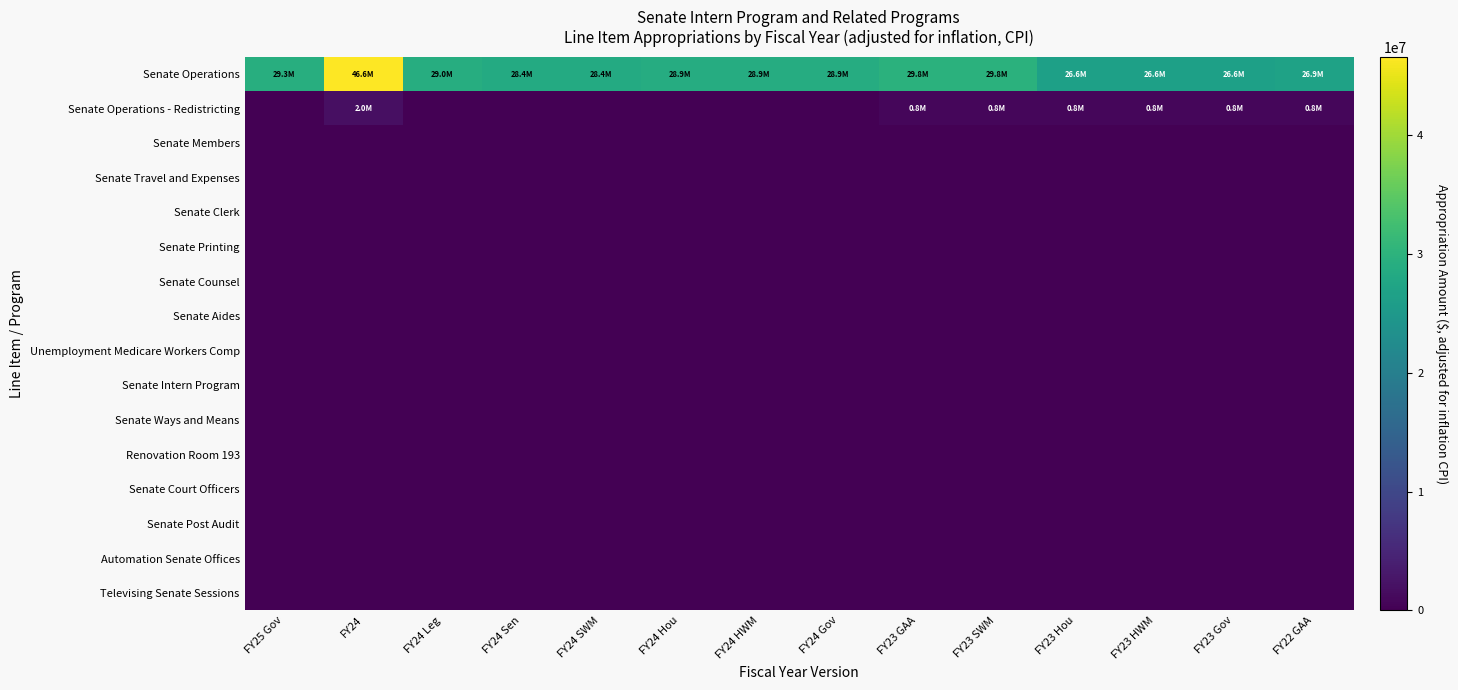

Reading left to right, list all the values displayed in this chart.

Senate Operations: FY25 Gov=29266738	FY24=46615421	FY24 Leg=29010278	FY24 Sen=28433979	FY24 SWM=28433979	FY24 Hou=28911154	FY24 HWM=28911154	FY24 Gov=28911154	FY23 GAA=29823406	FY23 SWM=29823406	FY23 Hou=26558518	FY23 HWM=26558518	FY23 Gov=26558518	FY22 GAA=26861468
Senate Operations - Redistricting: FY25 Gov=0	FY24=1983445	FY24 Leg=0	FY24 Sen=0	FY24 SWM=0	FY24 Hou=0	FY24 HWM=0	FY24 Gov=0	FY23 GAA=789892	FY23 SWM=789892	FY23 Hou=789892	FY23 HWM=789892	FY23 Gov=789892	FY22 GAA=822870
Senate Members: FY25 Gov=0	FY24=0	FY24 Leg=0	FY24 Sen=0	FY24 SWM=0	FY24 Hou=0	FY24 HWM=0	FY24 Gov=0	FY23 GAA=0	FY23 SWM=0	FY23 Hou=0	FY23 HWM=0	FY23 Gov=0	FY22 GAA=0
Senate Travel and Expenses: FY25 Gov=0	FY24=0	FY24 Leg=0	FY24 Sen=0	FY24 SWM=0	FY24 Hou=0	FY24 HWM=0	FY24 Gov=0	FY23 GAA=0	FY23 SWM=0	FY23 Hou=0	FY23 HWM=0	FY23 Gov=0	FY22 GAA=0
Senate Clerk: FY25 Gov=0	FY24=0	FY24 Leg=0	FY24 Sen=0	FY24 SWM=0	FY24 Hou=0	FY24 HWM=0	FY24 Gov=0	FY23 GAA=0	FY23 SWM=0	FY23 Hou=0	FY23 HWM=0	FY23 Gov=0	FY22 GAA=0
Senate Printing: FY25 Gov=0	FY24=0	FY24 Leg=0	FY24 Sen=0	FY24 SWM=0	FY24 Hou=0	FY24 HWM=0	FY24 Gov=0	FY23 GAA=0	FY23 SWM=0	FY23 Hou=0	FY23 HWM=0	FY23 Gov=0	FY22 GAA=0
Senate Counsel: FY25 Gov=0	FY24=0	FY24 Leg=0	FY24 Sen=0	FY24 SWM=0	FY24 Hou=0	FY24 HWM=0	FY24 Gov=0	FY23 GAA=0	FY23 SWM=0	FY23 Hou=0	FY23 HWM=0	FY23 Gov=0	FY22 GAA=0
Senate Aides: FY25 Gov=0	FY24=0	FY24 Leg=0	FY24 Sen=0	FY24 SWM=0	FY24 Hou=0	FY24 HWM=0	FY24 Gov=0	FY23 GAA=0	FY23 SWM=0	FY23 Hou=0	FY23 HWM=0	FY23 Gov=0	FY22 GAA=0
Unemployment Medicare Workers Comp: FY25 Gov=0	FY24=0	FY24 Leg=0	FY24 Sen=0	FY24 SWM=0	FY24 Hou=0	FY24 HWM=0	FY24 Gov=0	FY23 GAA=0	FY23 SWM=0	FY23 Hou=0	FY23 HWM=0	FY23 Gov=0	FY22 GAA=0
Senate Intern Program: FY25 Gov=0	FY24=0	FY24 Leg=0	FY24 Sen=0	FY24 SWM=0	FY24 Hou=0	FY24 HWM=0	FY24 Gov=0	FY23 GAA=0	FY23 SWM=0	FY23 Hou=0	FY23 HWM=0	FY23 Gov=0	FY22 GAA=0
Senate Ways and Means: FY25 Gov=0	FY24=0	FY24 Leg=0	FY24 Sen=0	FY24 SWM=0	FY24 Hou=0	FY24 HWM=0	FY24 Gov=0	FY23 GAA=0	FY23 SWM=0	FY23 Hou=0	FY23 HWM=0	FY23 Gov=0	FY22 GAA=0
Renovation Room 193: FY25 Gov=0	FY24=0	FY24 Leg=0	FY24 Sen=0	FY24 SWM=0	FY24 Hou=0	FY24 HWM=0	FY24 Gov=0	FY23 GAA=0	FY23 SWM=0	FY23 Hou=0	FY23 HWM=0	FY23 Gov=0	FY22 GAA=0
Senate Court Officers: FY25 Gov=0	FY24=0	FY24 Leg=0	FY24 Sen=0	FY24 SWM=0	FY24 Hou=0	FY24 HWM=0	FY24 Gov=0	FY23 GAA=0	FY23 SWM=0	FY23 Hou=0	FY23 HWM=0	FY23 Gov=0	FY22 GAA=0
Senate Post Audit: FY25 Gov=0	FY24=0	FY24 Leg=0	FY24 Sen=0	FY24 SWM=0	FY24 Hou=0	FY24 HWM=0	FY24 Gov=0	FY23 GAA=0	FY23 SWM=0	FY23 Hou=0	FY23 HWM=0	FY23 Gov=0	FY22 GAA=0
Automation Senate Offices: FY25 Gov=0	FY24=0	FY24 Leg=0	FY24 Sen=0	FY24 SWM=0	FY24 Hou=0	FY24 HWM=0	FY24 Gov=0	FY23 GAA=0	FY23 SWM=0	FY23 Hou=0	FY23 HWM=0	FY23 Gov=0	FY22 GAA=0
Televising Senate Sessions: FY25 Gov=0	FY24=0	FY24 Leg=0	FY24 Sen=0	FY24 SWM=0	FY24 Hou=0	FY24 HWM=0	FY24 Gov=0	FY23 GAA=0	FY23 SWM=0	FY23 Hou=0	FY23 HWM=0	FY23 Gov=0	FY22 GAA=0